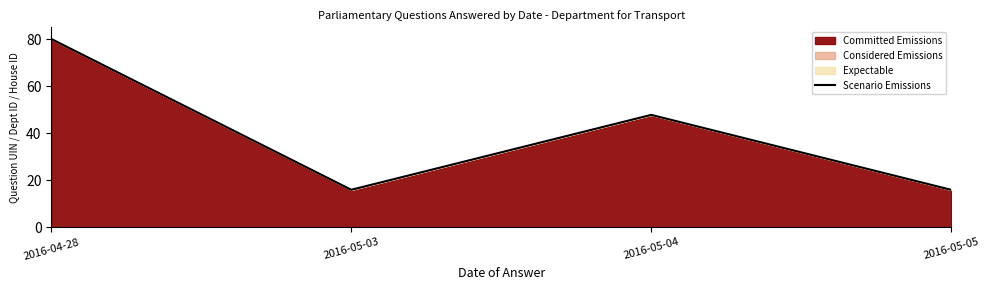

What position from the left is 2016-05-05?

4